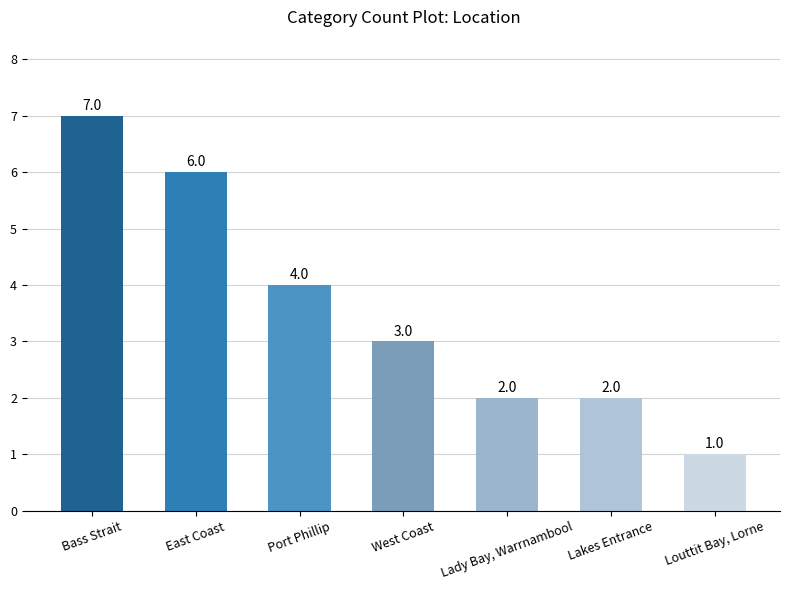

True or false: the data shows 4 at Port Phillip.

True